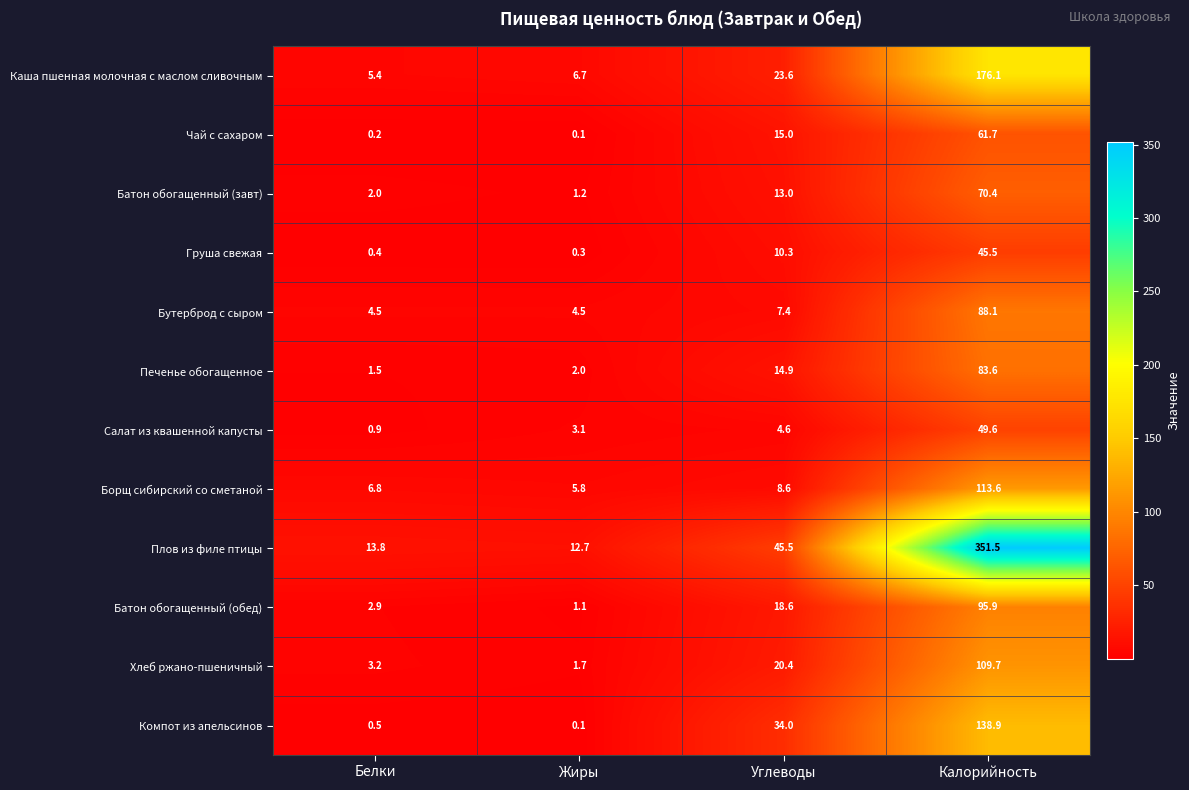

At which label does Каша пшенная молочная с маслом сливочным first exceed 23?

Углеводы